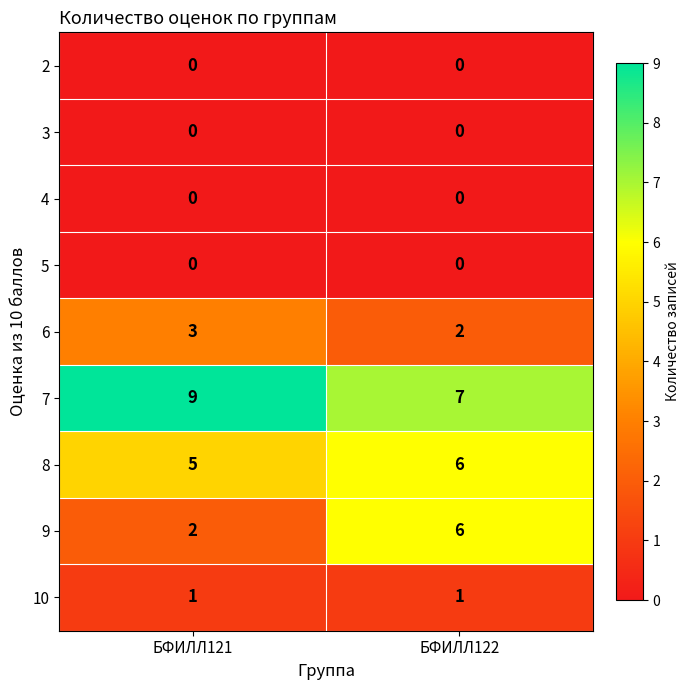

What is the average value of the 7 series?

8